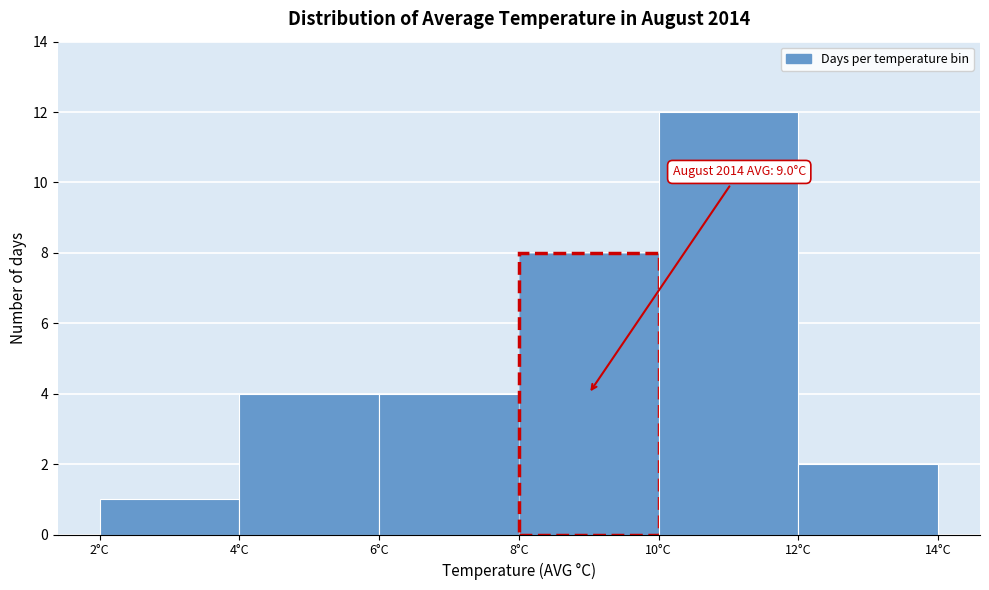

Which range on the x-axis has the tallest bar?

10 to 12